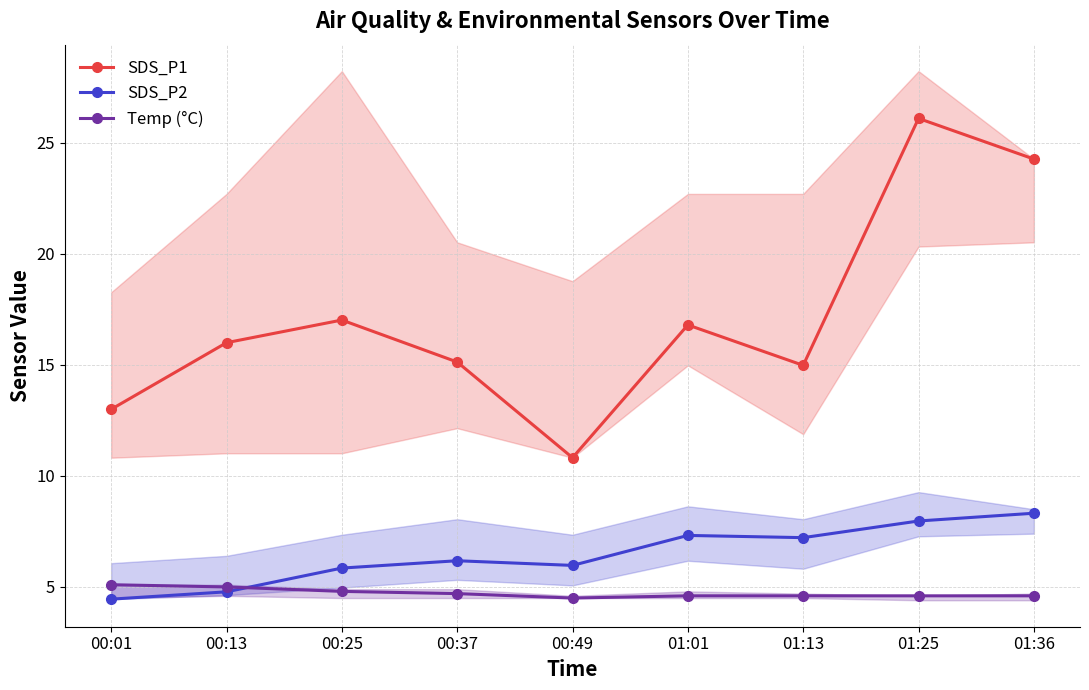

What are all the series names shown in the legend?

SDS_P1, SDS_P2, Temp (°C)